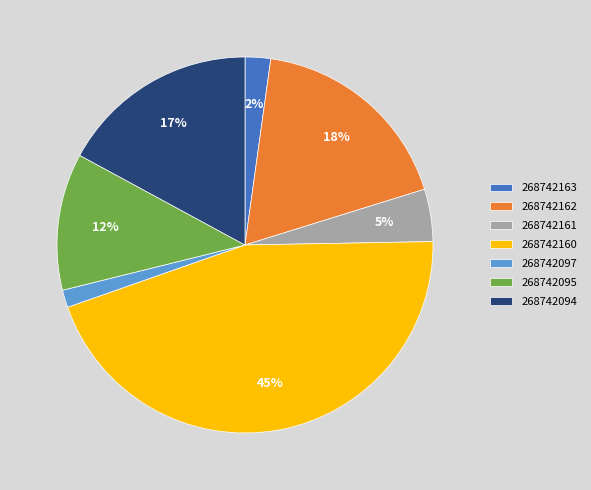

Which has a higher value, 268742161 or 268742160?

268742160